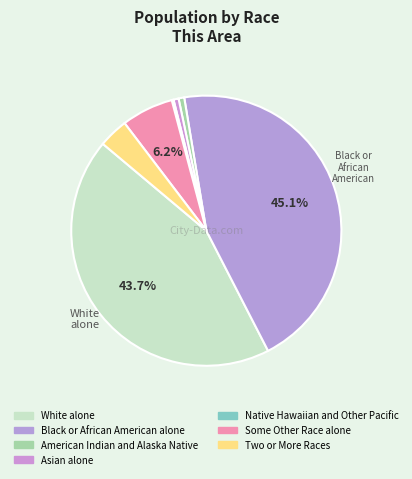

Count the number of slices in the pie.

7